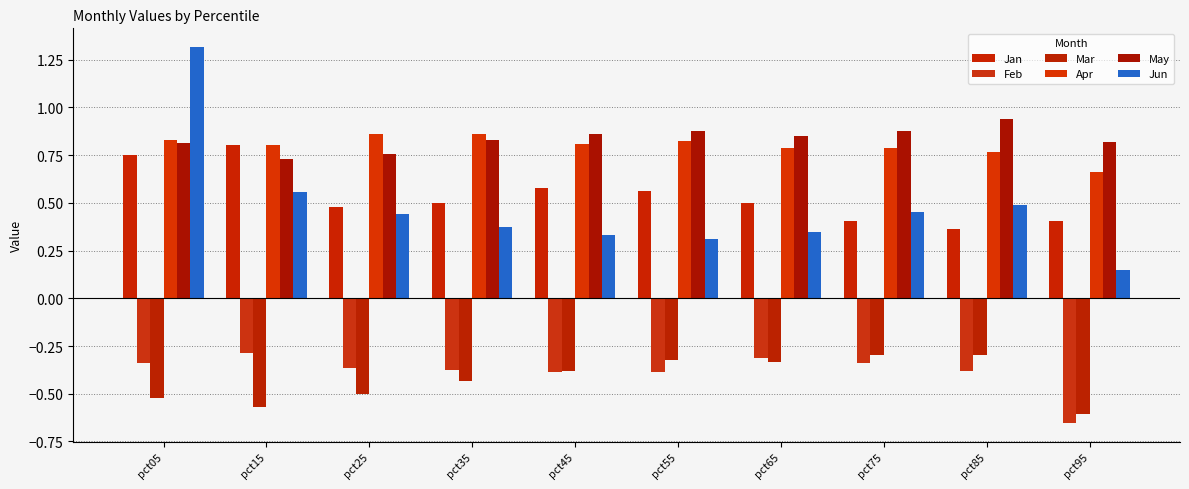

How many categories are shown in the chart?

10